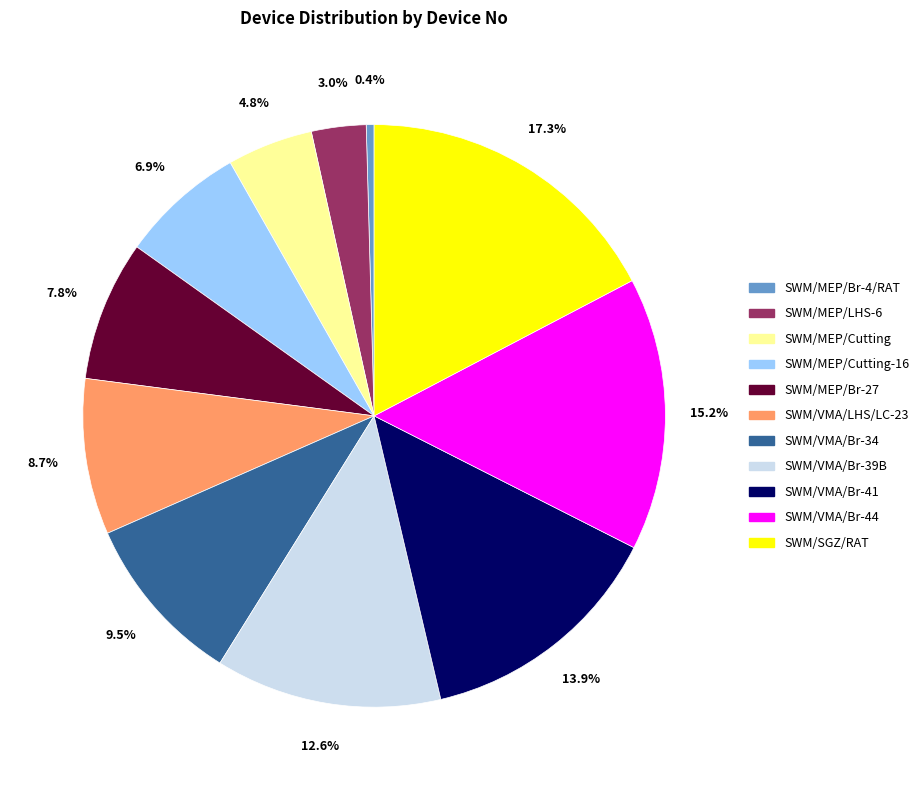

What percentage is NOT represented by SWM/MEP/LHS-6?

97.0%